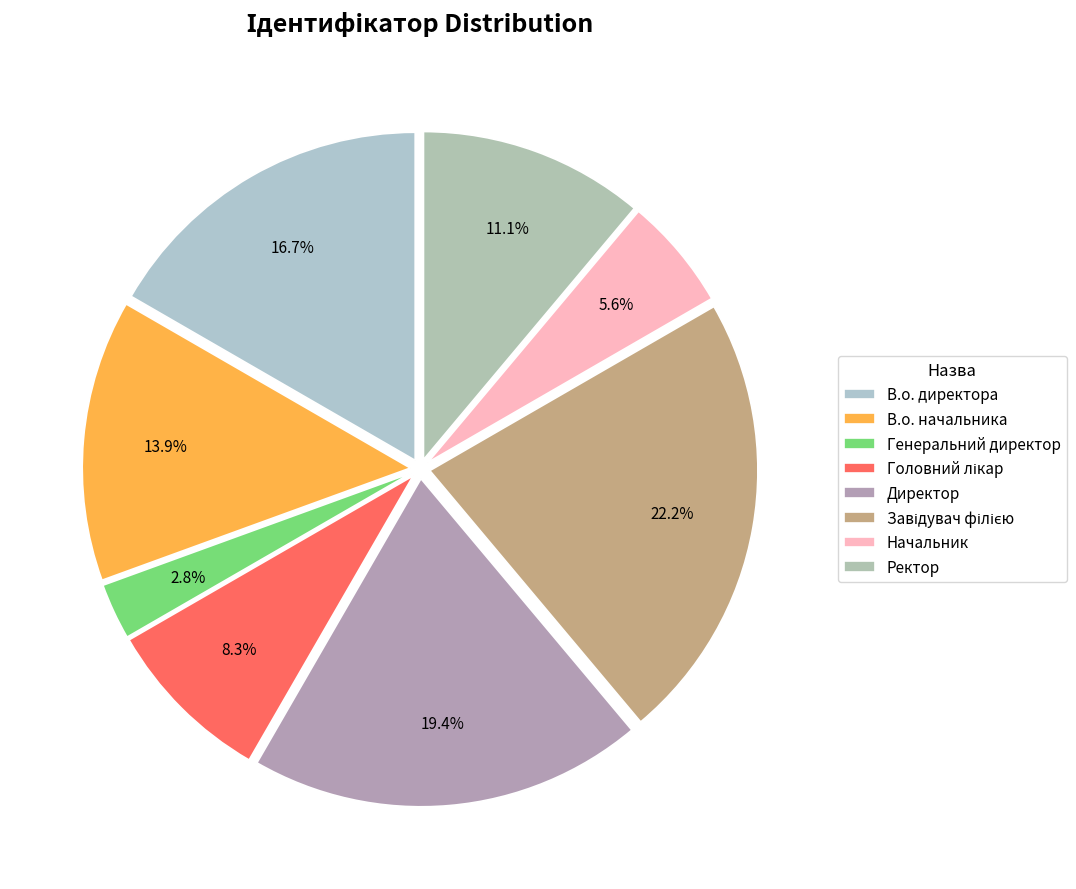

How many segments does this pie chart have?

8